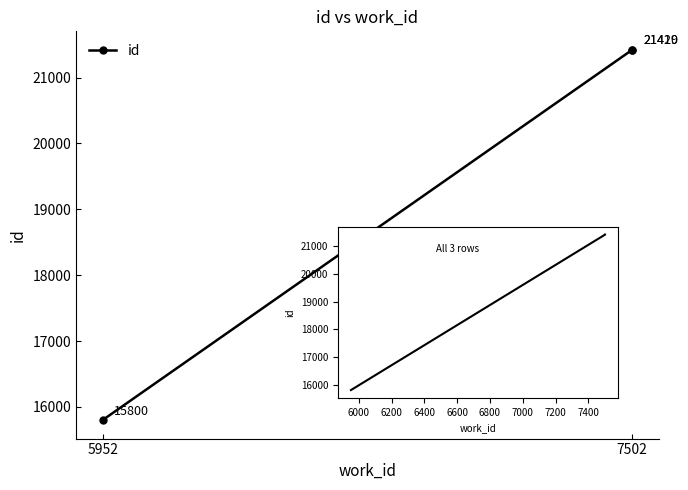

Count the number of data series in this chart.

1